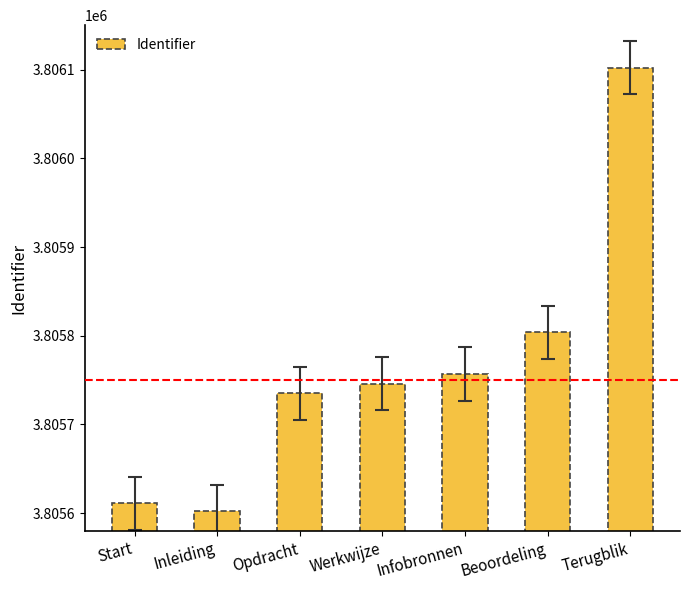

Reading left to right, transcribe all the data shown in this chart.

3805611	3805602	3805735	3805746	3805757	3805804	3806102